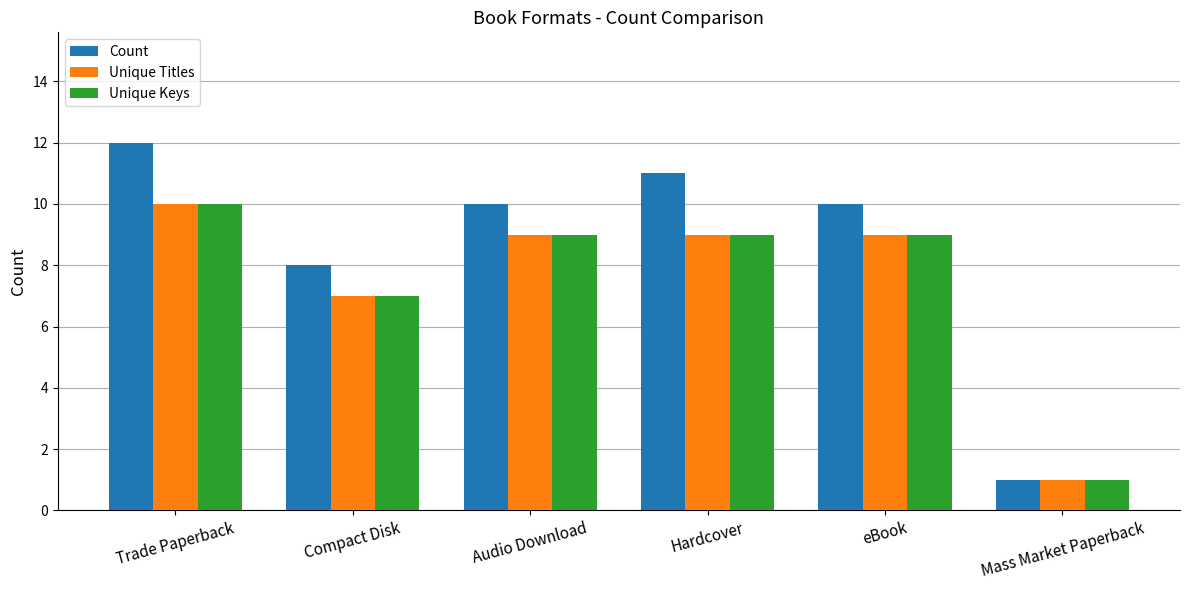

Which category has the highest value in the Count series?

Trade Paperback